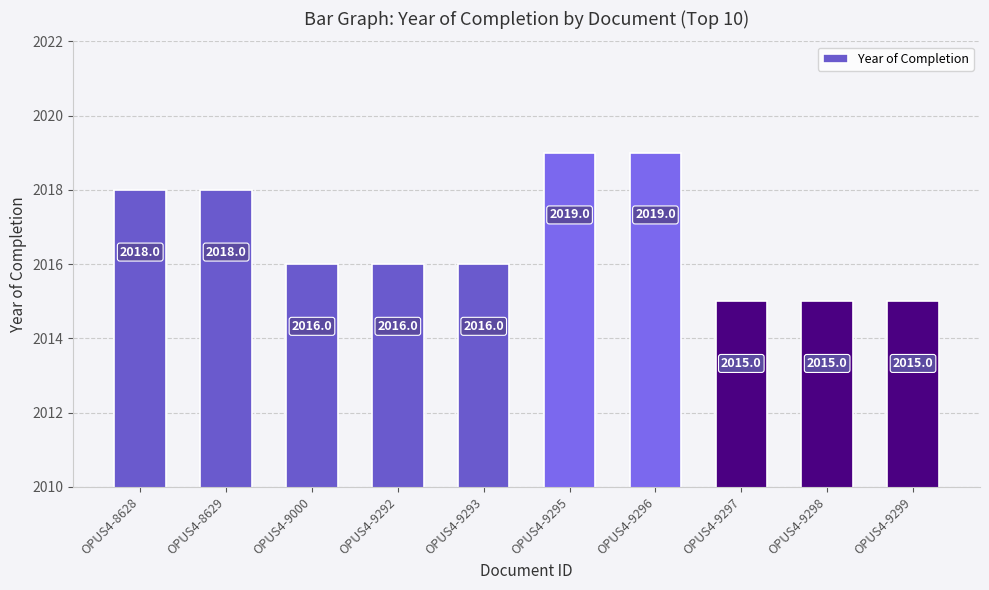

How many data points does each series have?

10